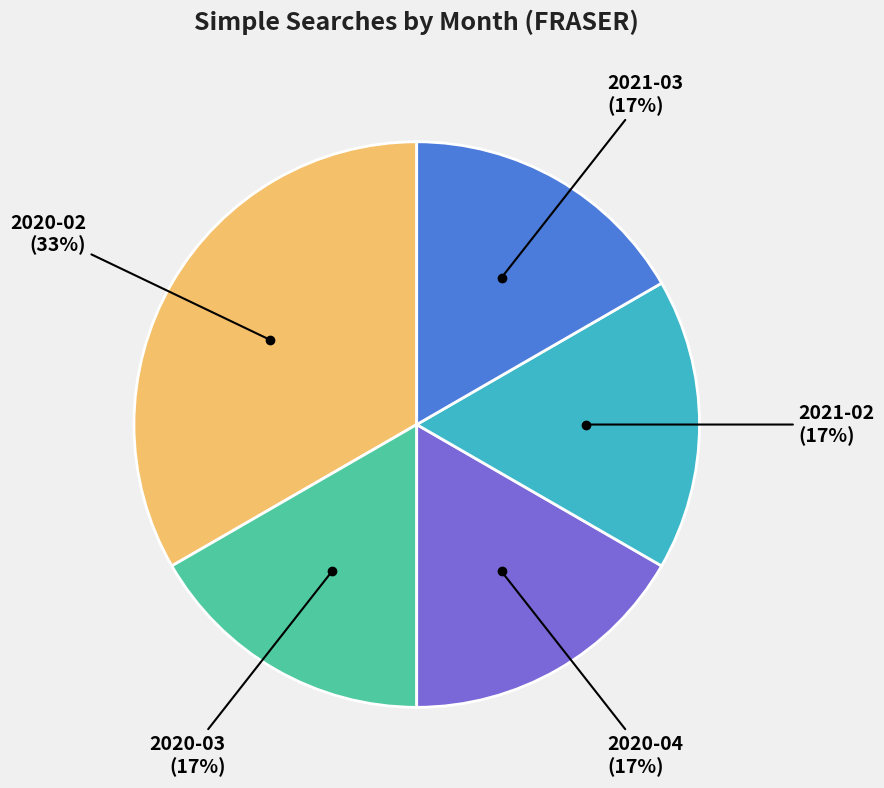

To the nearest percent, what is the average slice percentage?

20%